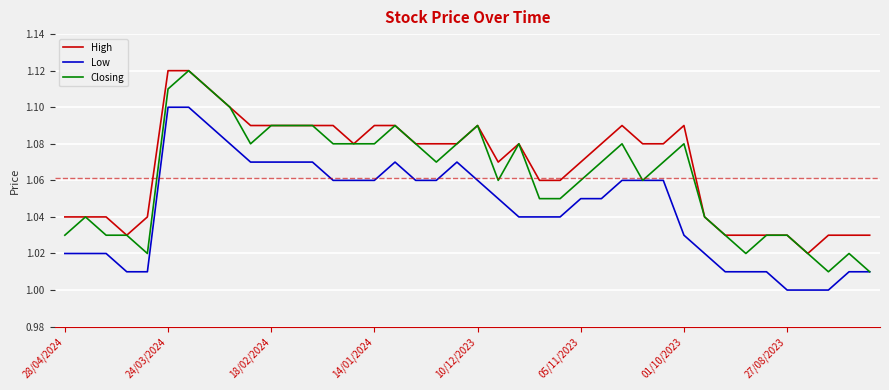

True or false: High and Low intersect in this chart.

False